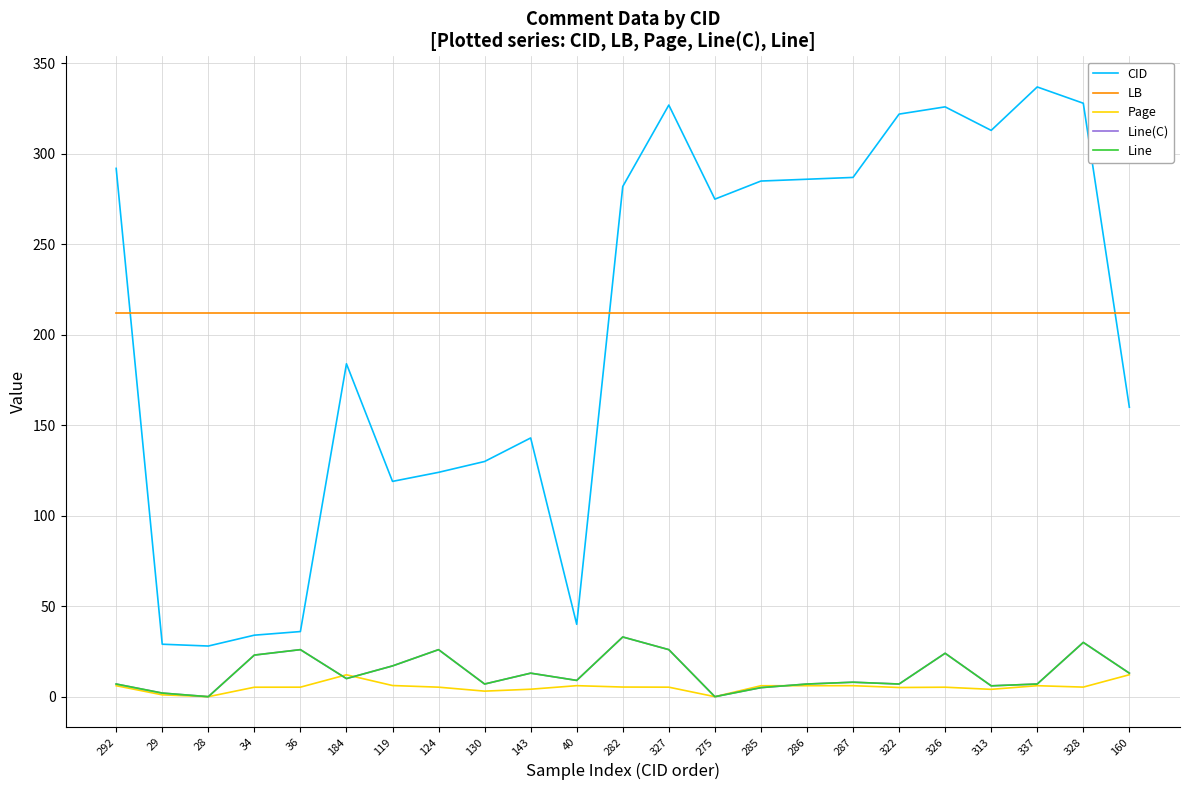

List the labels in order of Line(C) value, smallest first.

28, 275, 29, 285, 313, 292, 130, 286, 322, 337, 287, 40, 184, 143, 160, 119, 34, 326, 36, 124, 327, 328, 282